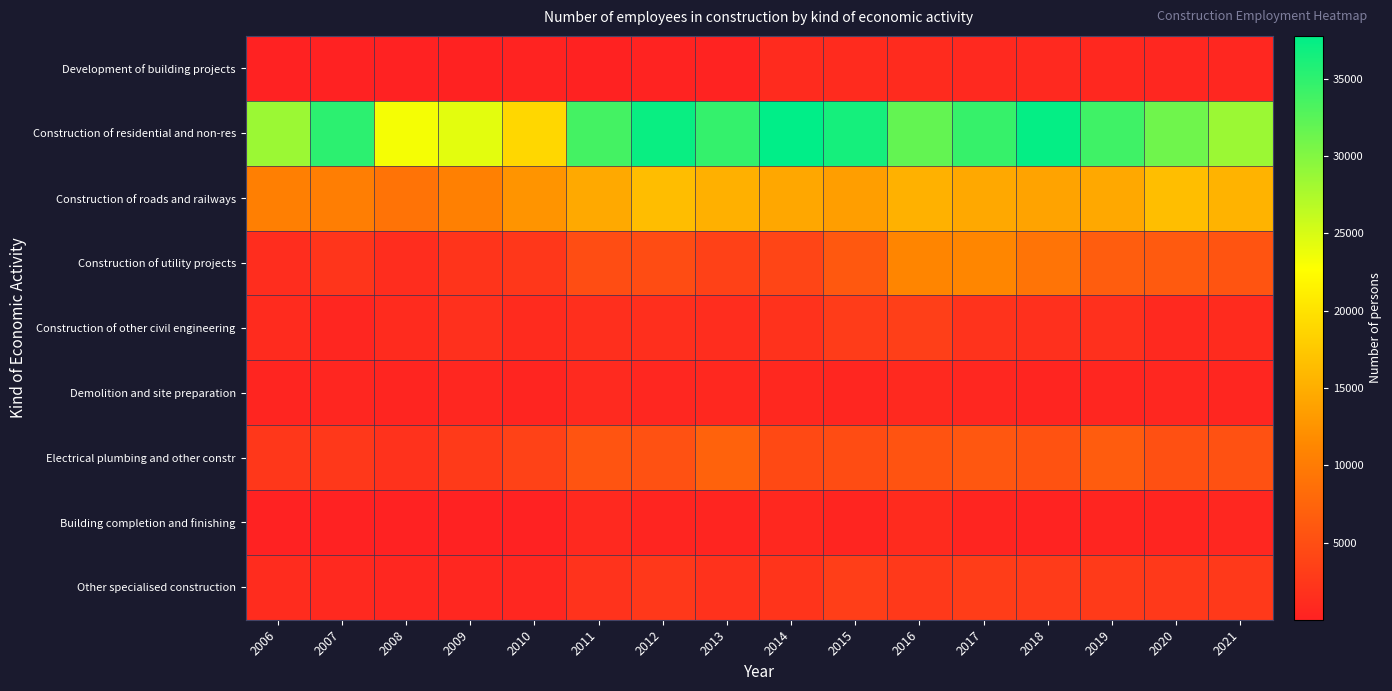

What is the difference between the highest and lowest values at 2019?

33517